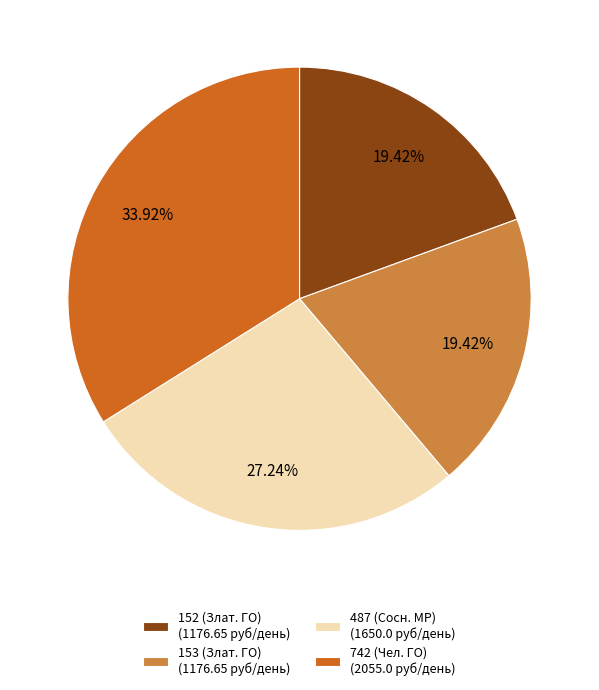

What is the ratio of the value at 487 (Сосн. МР) (1650.0 руб/день) to the value at 152 (Злат. ГО) (1176.65 руб/день)?

1.4